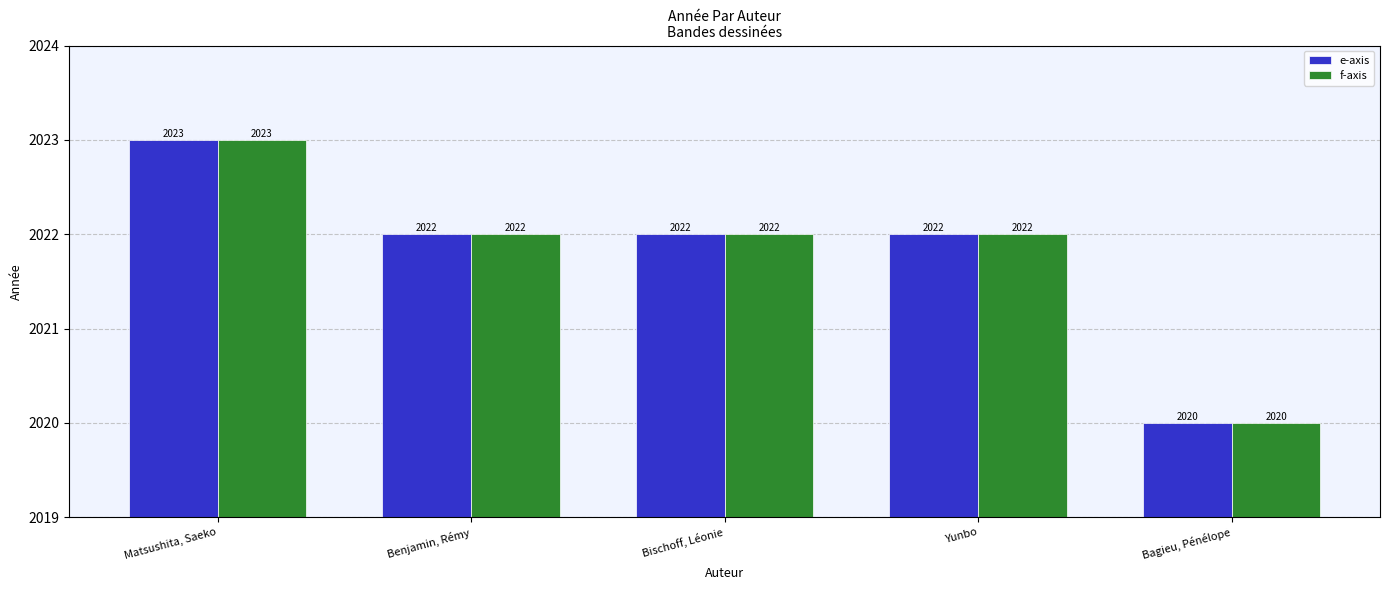

How many bars are there in each group?

2